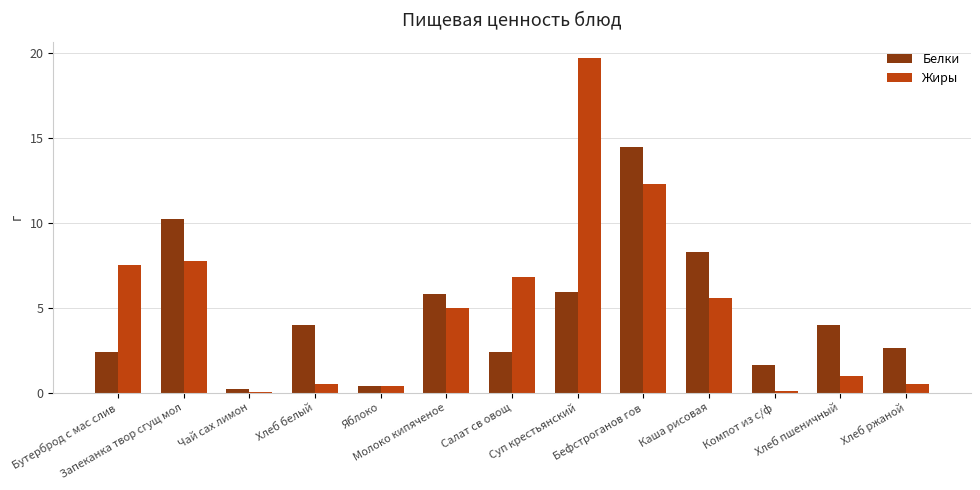

What is the sum of all Жиры values?

67.0